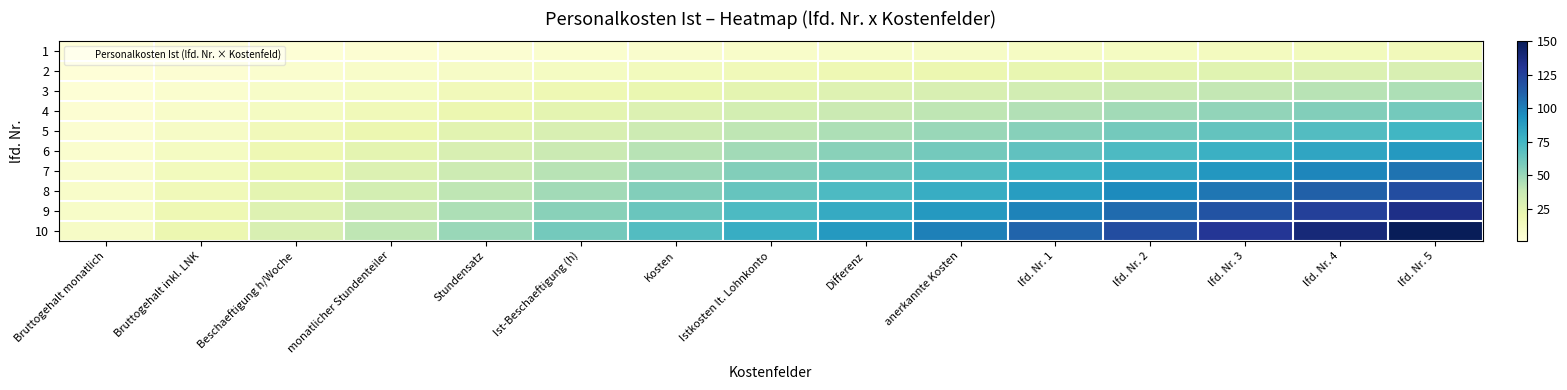

At how many categories does at least one series exceed 1?

15